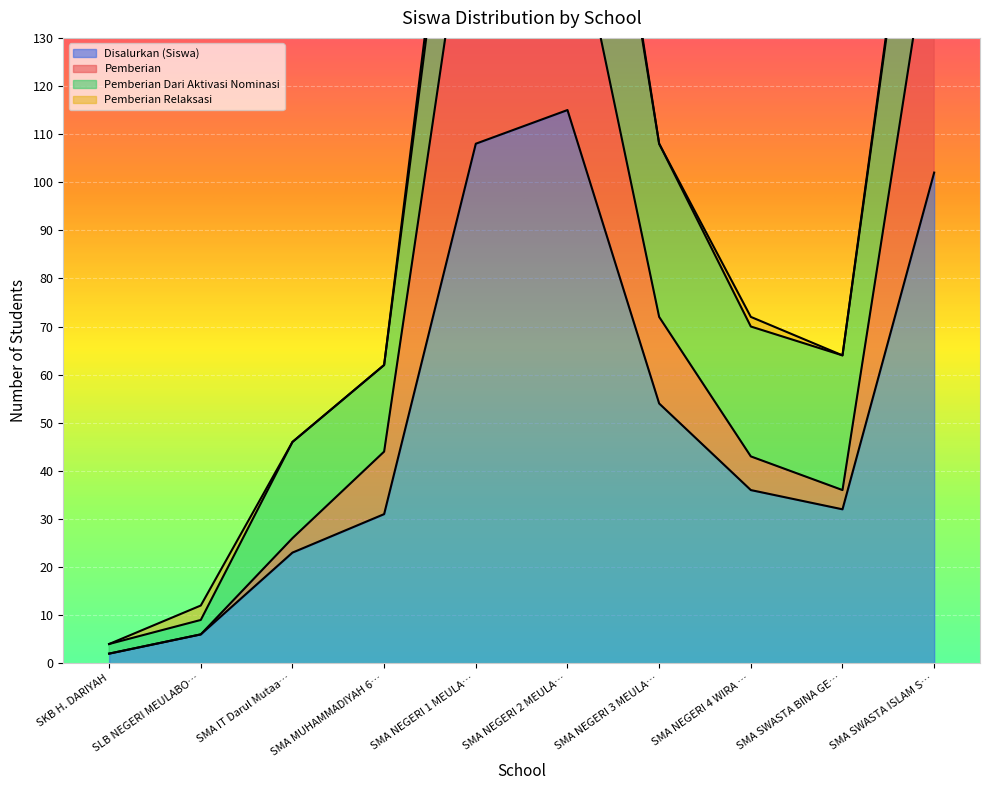

True or false: Disalurkan (Siswa) has a value of 53 at SMA MUHAMMADIYAH 6….

False